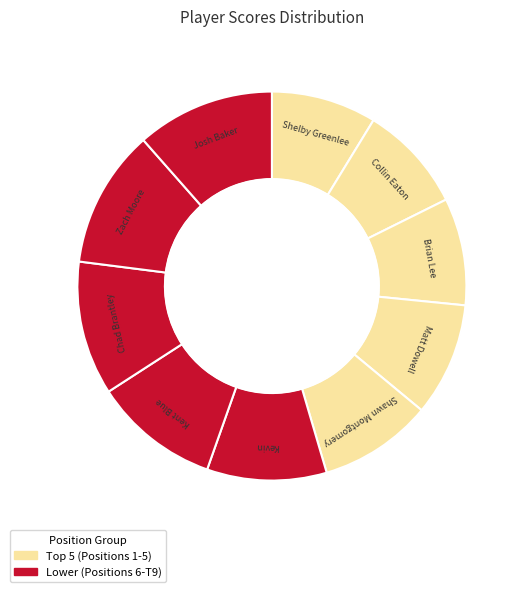

How many segments does this pie chart have?

10